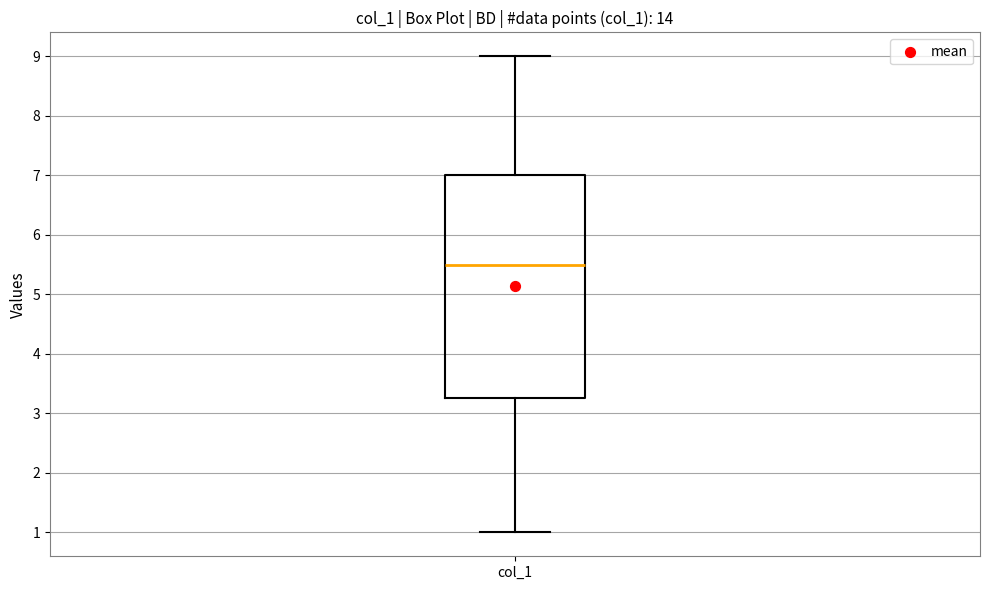

Where does the lower whisker of the box for col_1 end on the y-axis? The values are not printed on the chart, so give them approximately, as read against the axis.

1.0